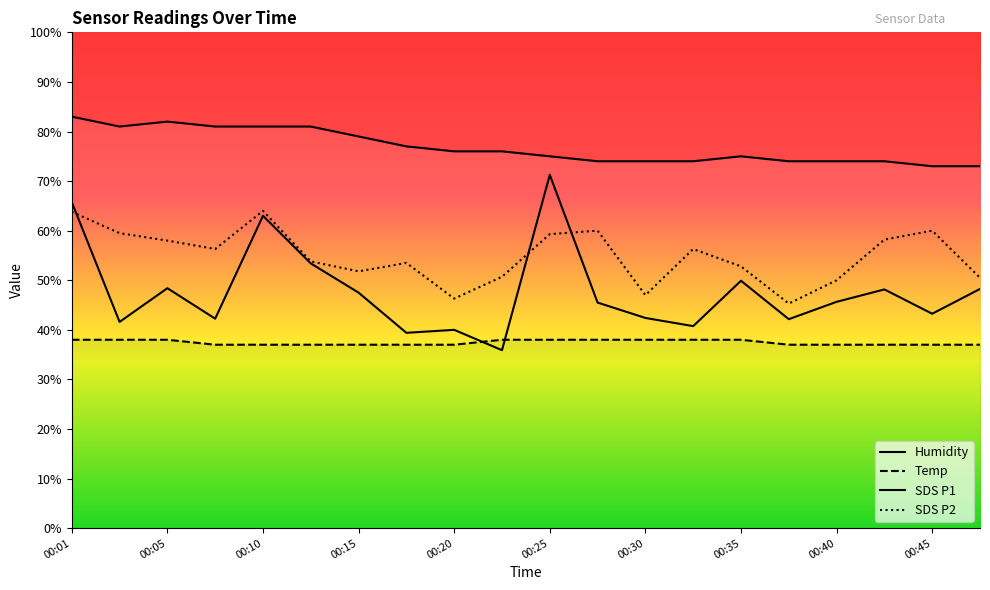

Reading left to right, what are all the values shown in this chart?

SDS_P1: 65.8	41.6	48.4	42.2	63.0	53.4	47.5	39.4	40.0	35.9	71.2	45.5	42.4	40.8	49.9	42.1	45.6	48.2	43.2	48.3
SDS_P2: 63.8	59.5	58.0	56.3	64.0	53.8	51.8	53.5	46.3	50.7	59.3	60.0	47.0	56.3	52.8	45.3	50.0	58.2	60.0	50.5
Temp: 38.0	38.0	38.0	37.0	37.0	37.0	37.0	37.0	37.0	38.0	38.0	38.0	38.0	38.0	38.0	37.0	37.0	37.0	37.0	37.0
Humidity: 83.0	81.0	82.0	81.0	81.0	81.0	79.0	77.0	76.0	76.0	75.0	74.0	74.0	74.0	75.0	74.0	74.0	74.0	73.0	73.0